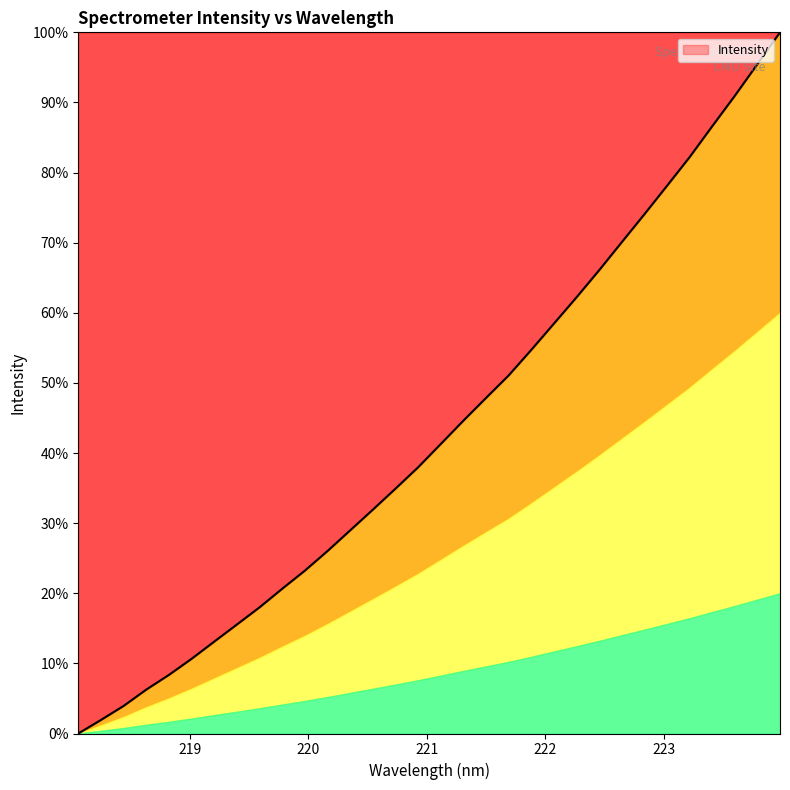

At which label is the value closest to 0?

218.0596